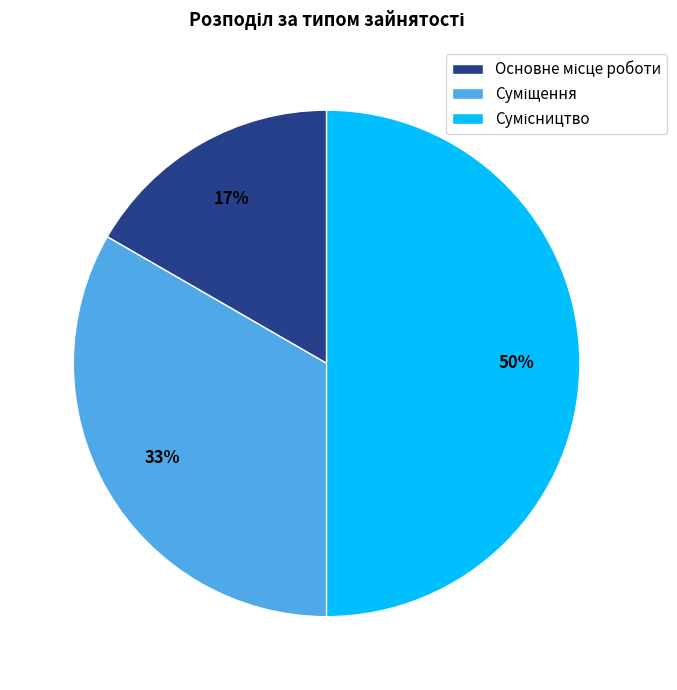

To the nearest percent, what is the difference between the largest and smallest slice percentages?

33%